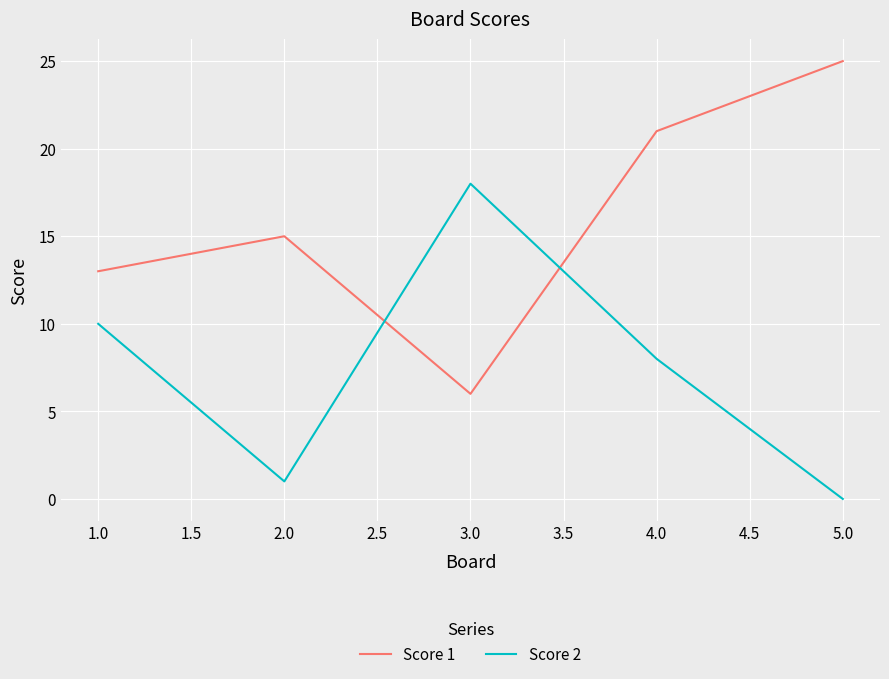

List the series in order of their overall mean, highest first.

Score 1, Score 2